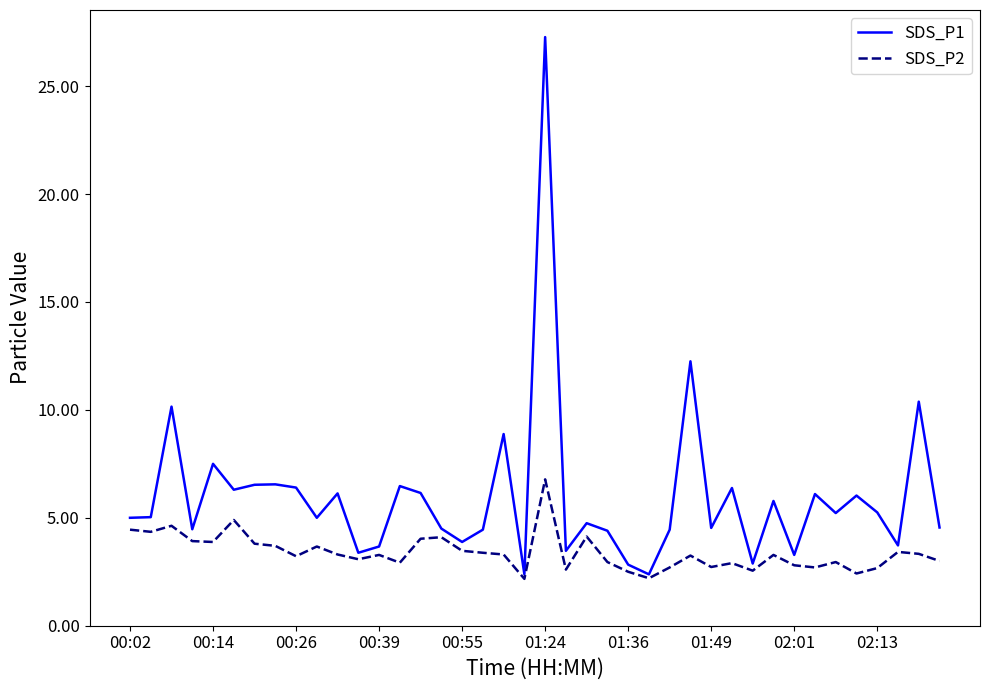

Which series has the largest total across all categories?

SDS_P1